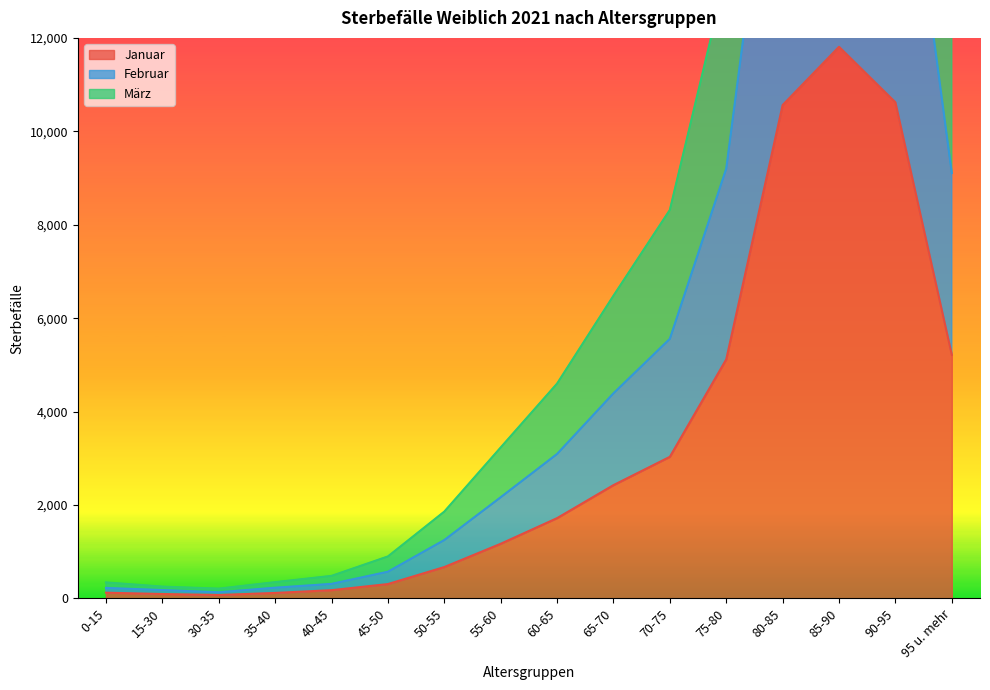

The value of Januar at 85-90 is 11809. True or false?

True